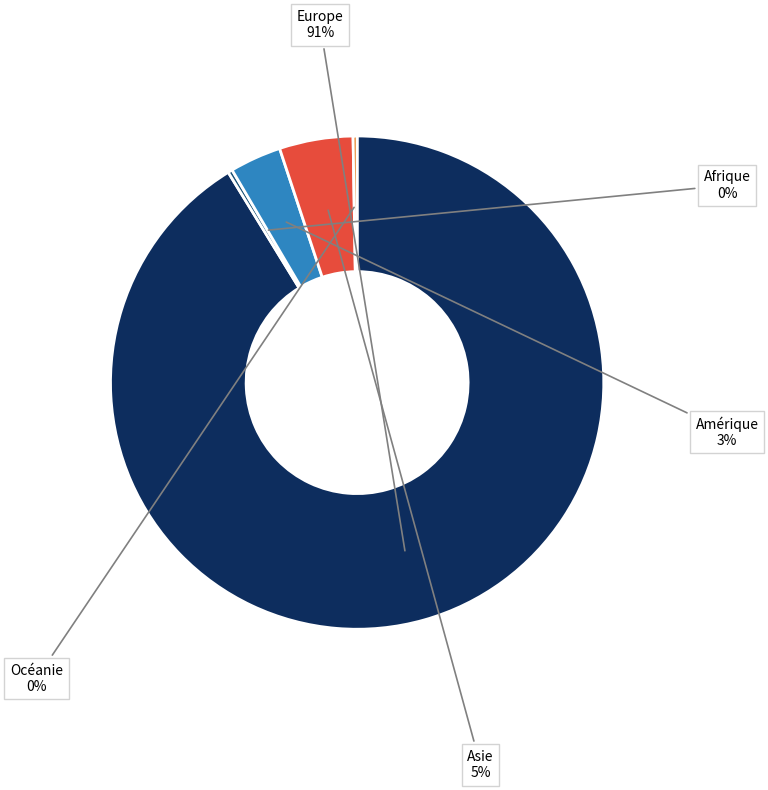

Is there any slice that represents more than half of the pie?

Yes